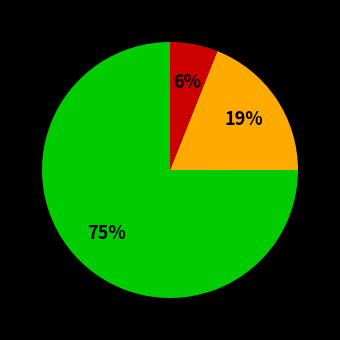

How many slices are in this pie chart?

3